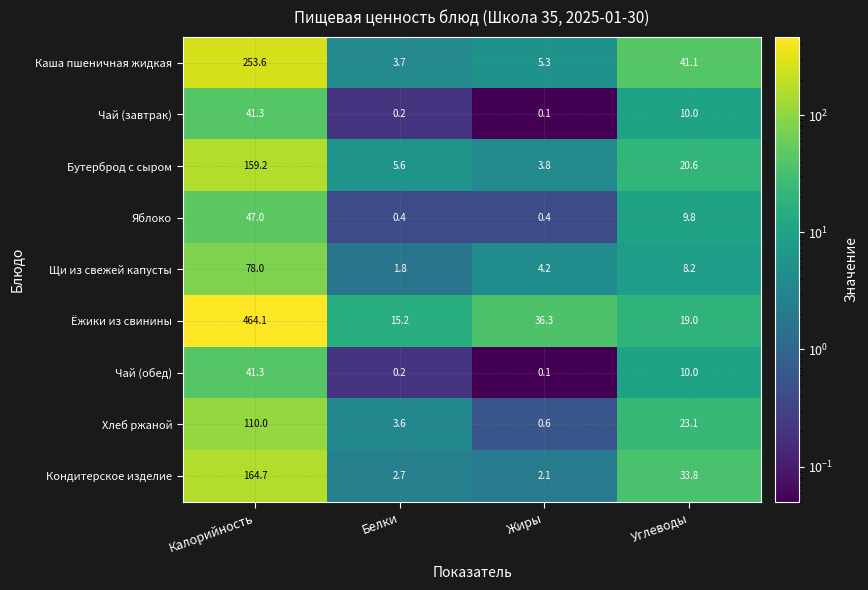

What is the difference between the second highest and second lowest values in the Бутерброд с сыром series?

15.0